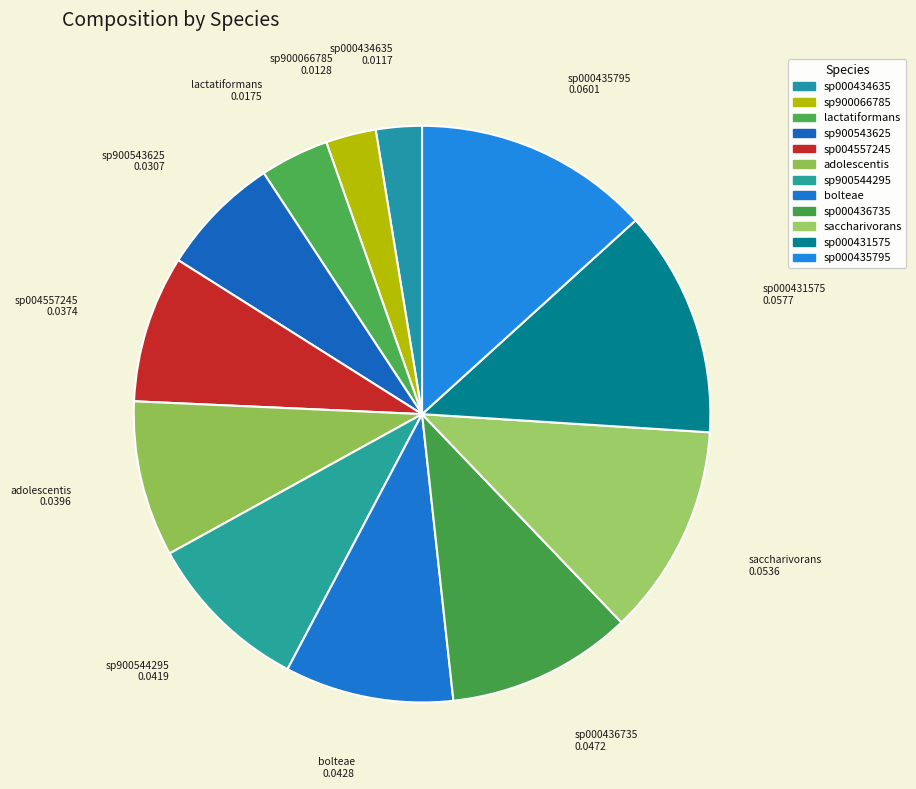

How many segments does this pie chart have?

12